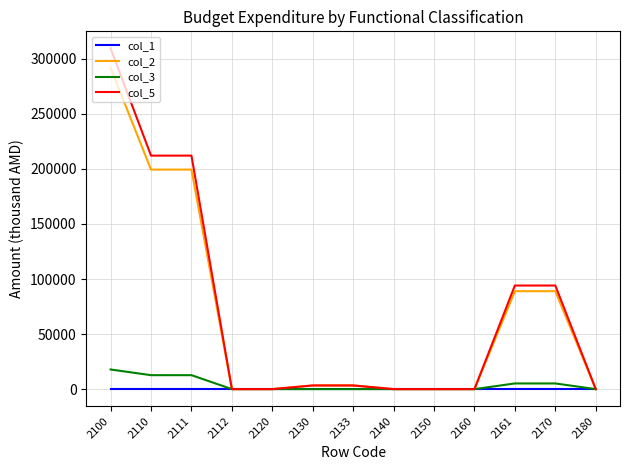

What is the highest value of the col_3 series?

17820.0